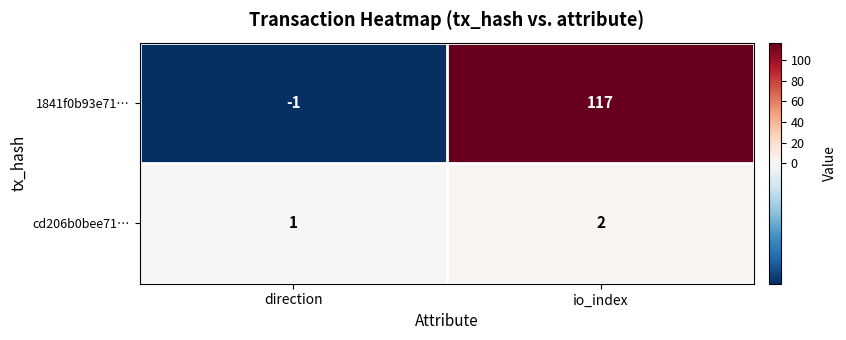

Reading left to right, list all the values displayed in this chart.

1841f0b93e71…: direction=-1	io_index=117
cd206b0bee71…: direction=1	io_index=2